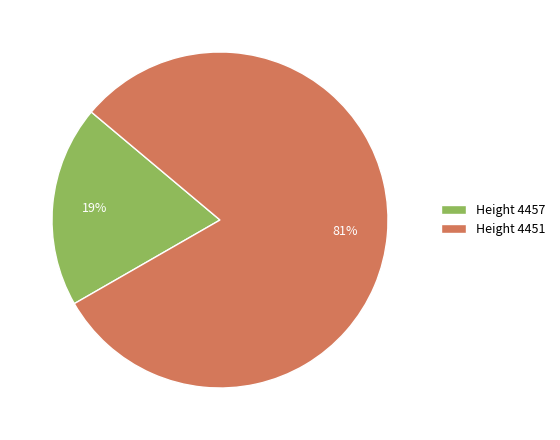

Is the sum of Height 4451 and Height 4457 greater than half?

Yes